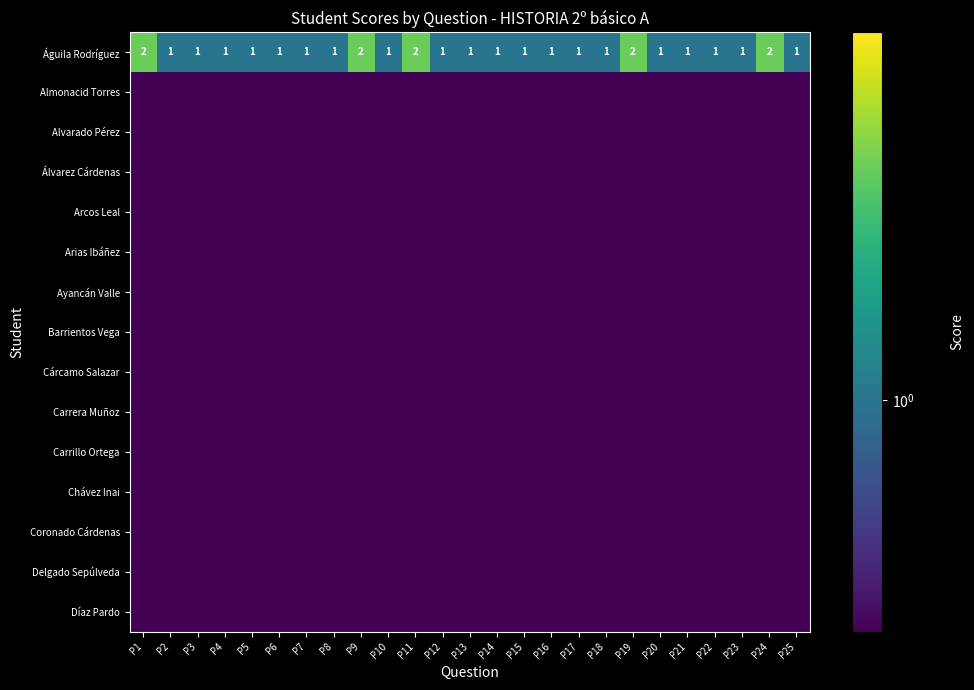

What is the minimum value shown in the chart?

0.1